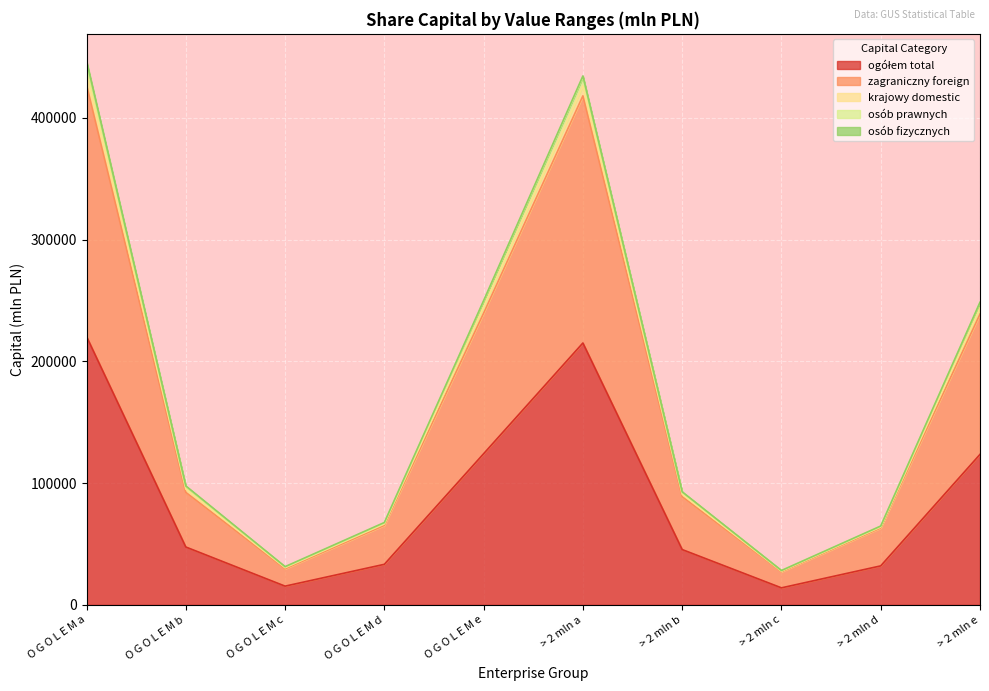

What is the difference between the ogółem total values at O G O L E M a and O G O L E M b?

172874.5